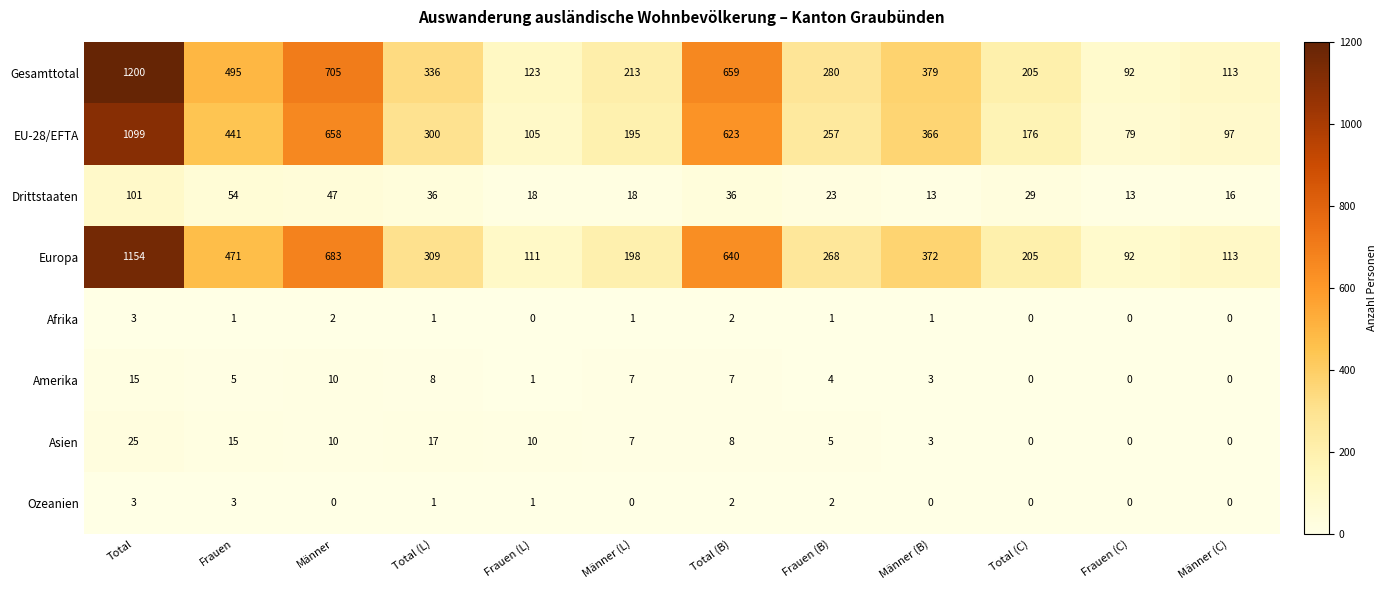

Is it true that Amerika equals 1 at Männer (B)?

False